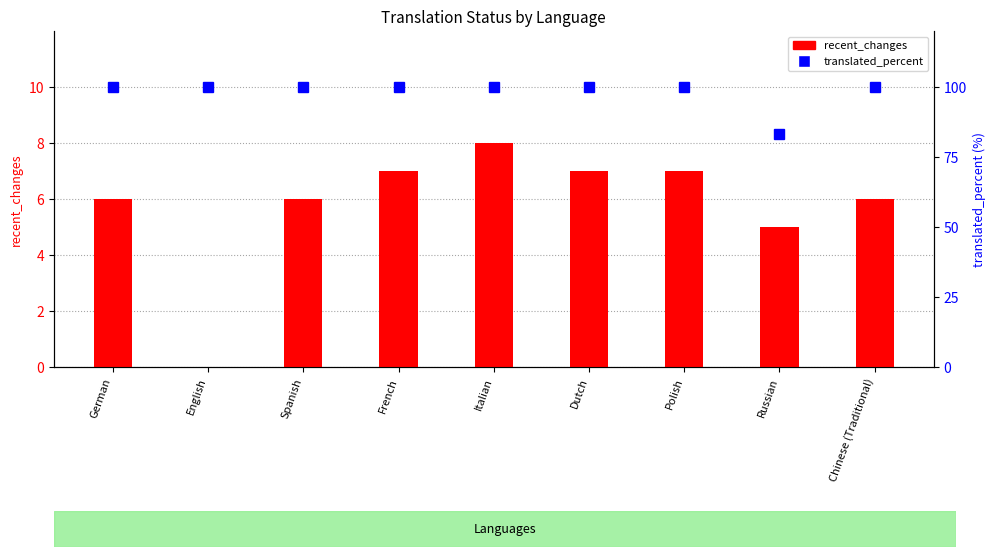

What are all the series names shown in the legend?

recent_changes, translated_percent